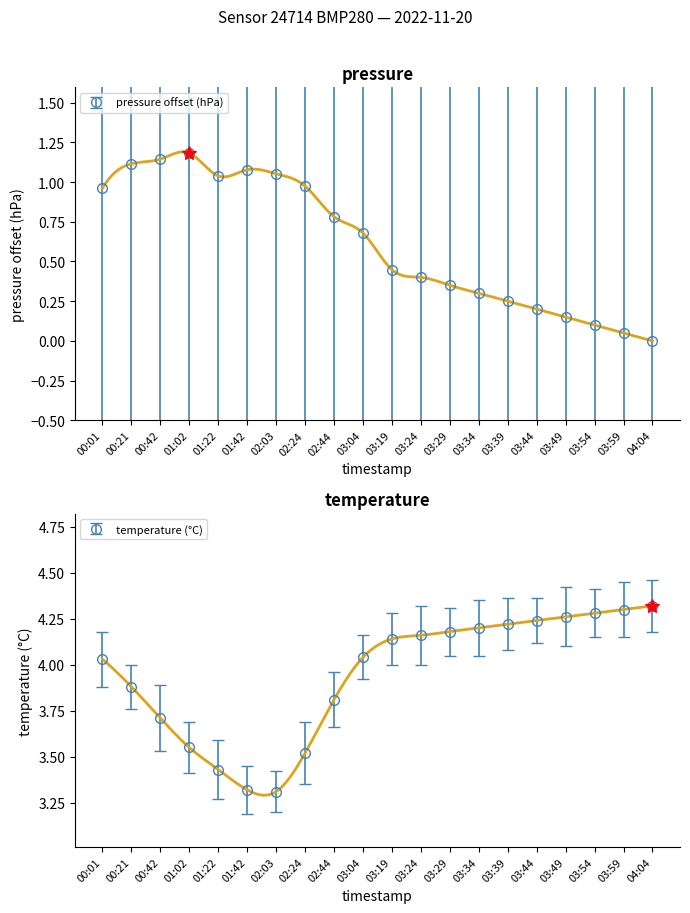

What is the difference between the highest and lowest values at 03:54?

4.2